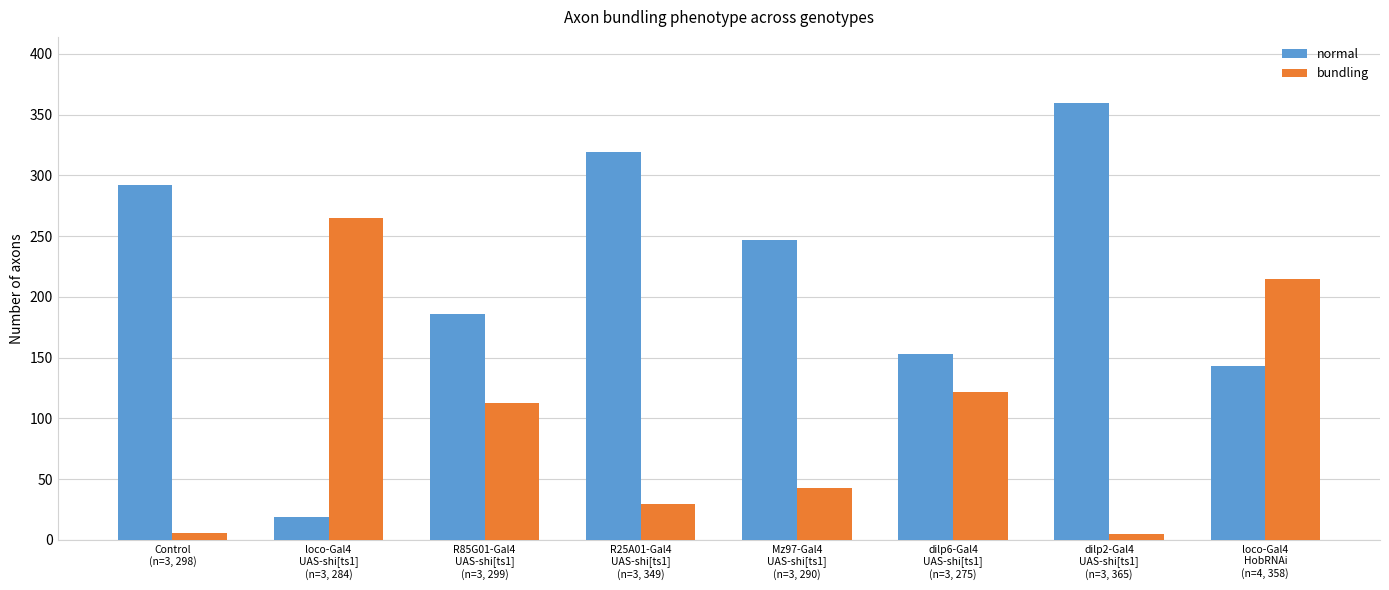

How many distinct data groups are displayed?

2